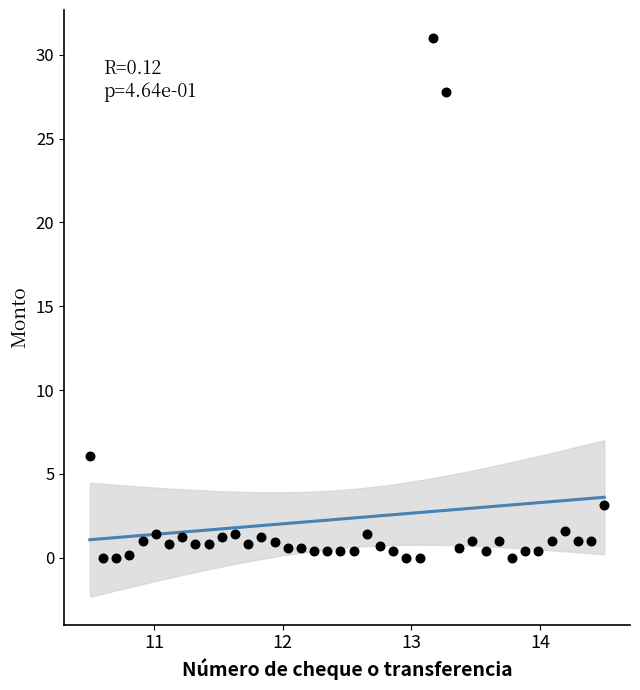

What Y value in the scatter plot is closest to 15?

6.1